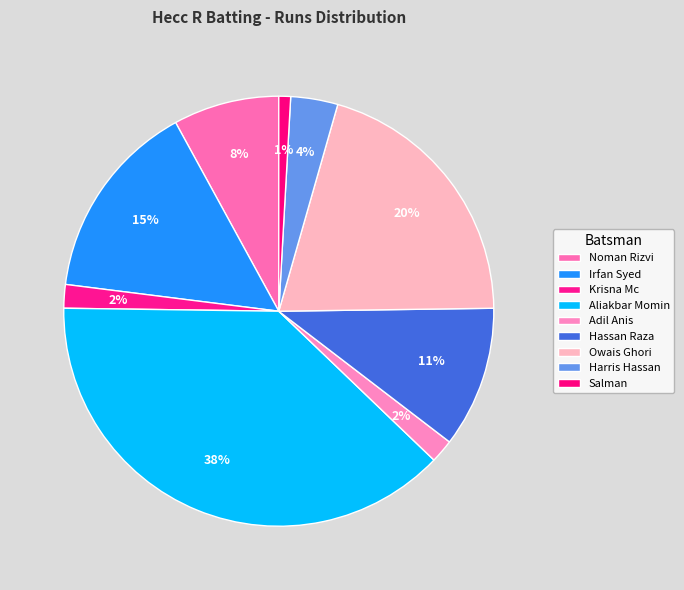

True or false: Owais Ghori accounts for 26% of the total.

False